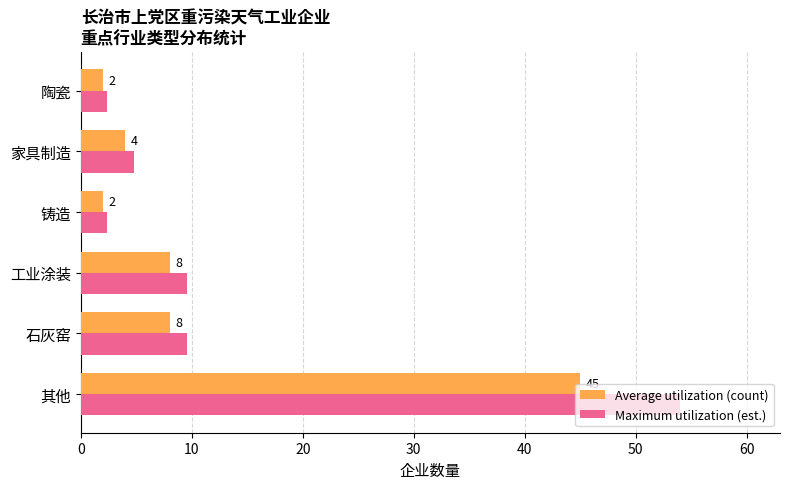

Which series changed the most between 工业涂装 and 铸造?

Maximum utilization (est.)